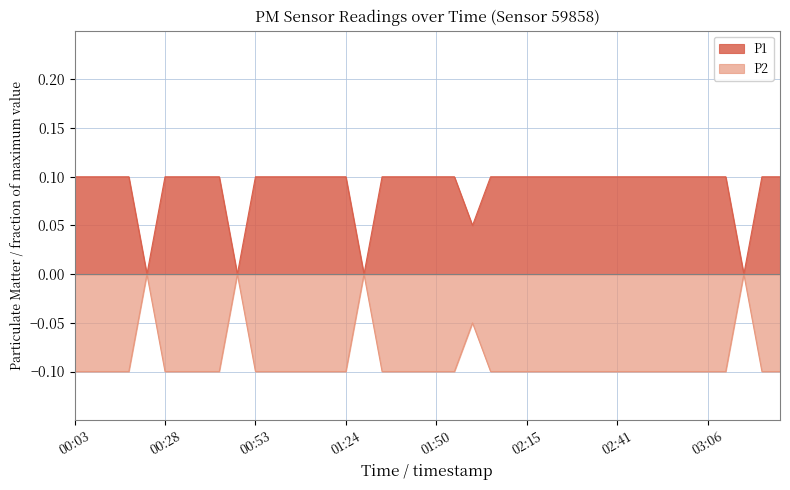

True or false: P2 has more than 2 points higher than both neighbors.

True